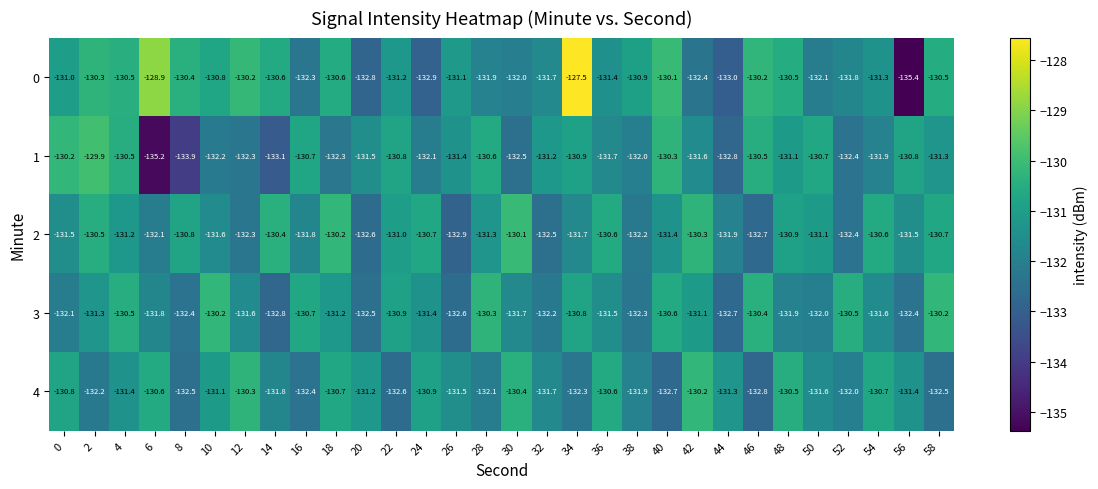

At which label does 4 reach its peak?

42